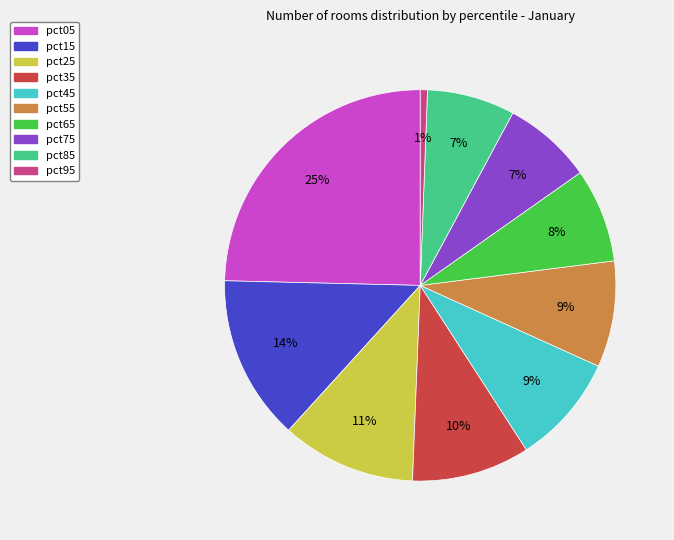

To the nearest percent, what is the combined percentage of pct75 and pct95?

8%